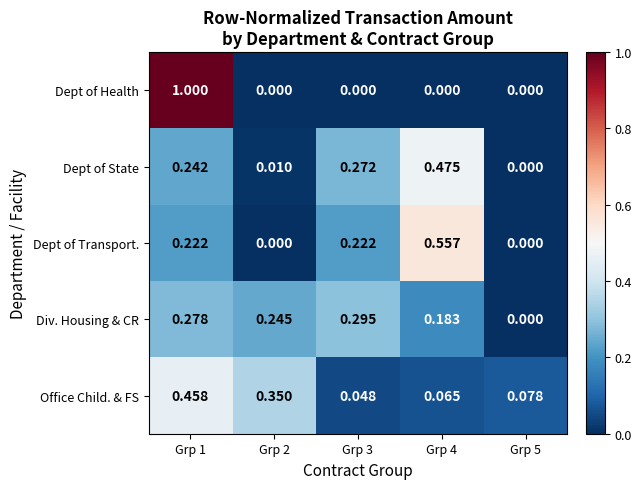

Is the value of Div. Housing & CR at Grp 5 greater than the value of Dept of State at Grp 4?

No